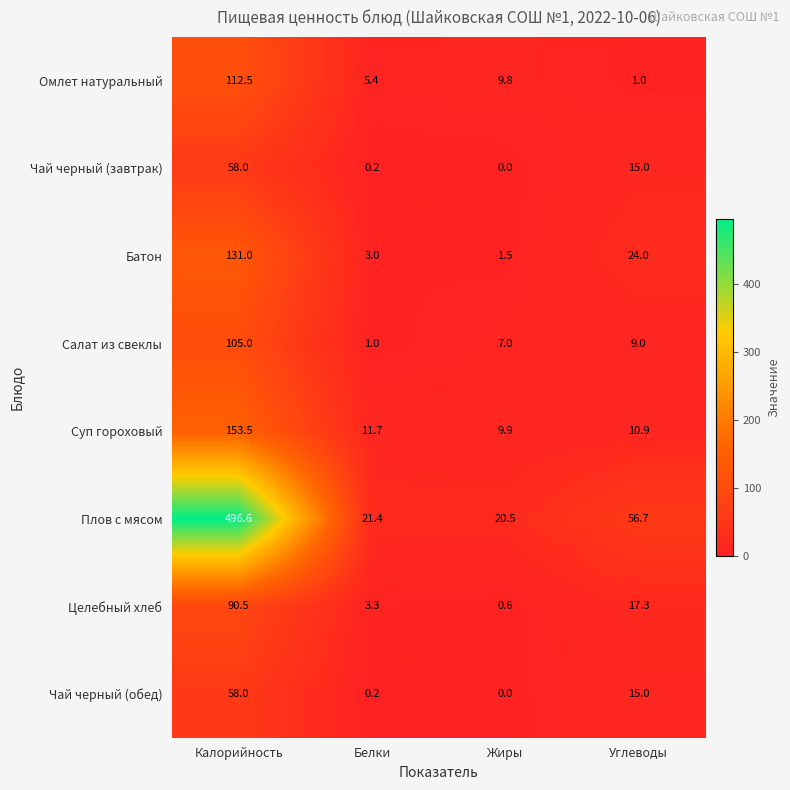

At how many categories does at least one series exceed 211?

1